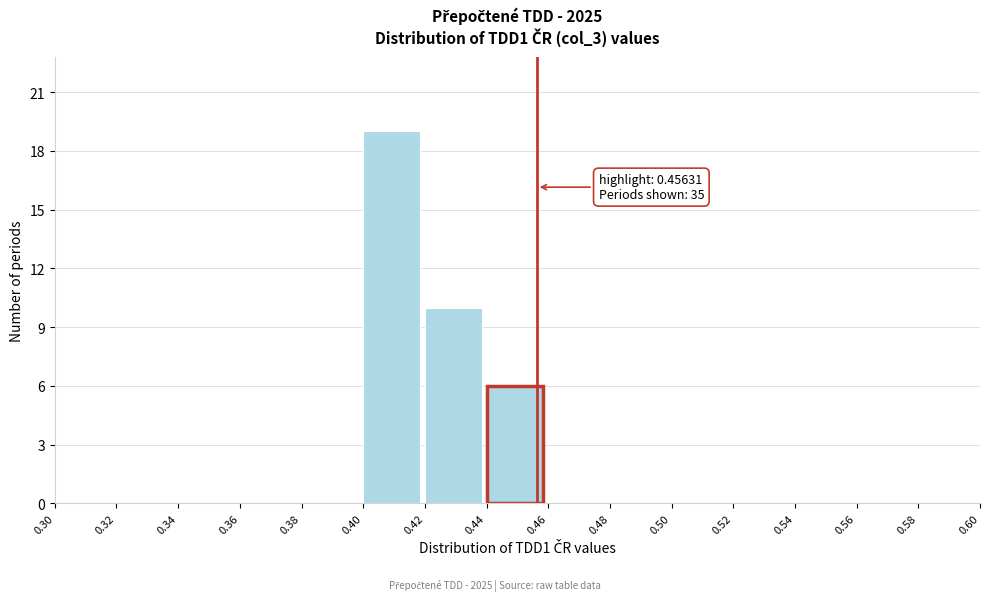

Which range on the x-axis has the tallest bar?

0.40 to 0.42